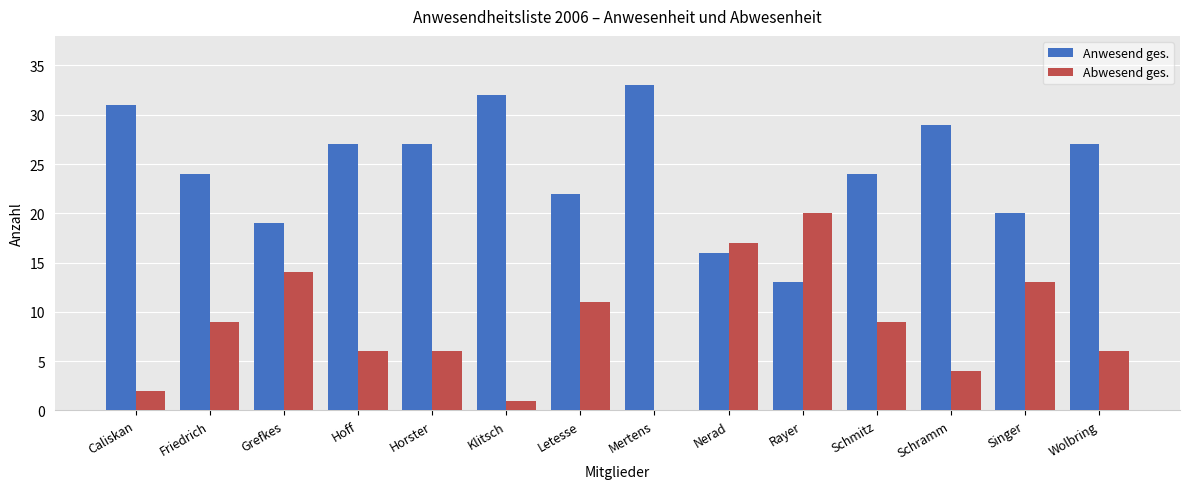

Is it true that Abwesend ges. equals 35 at Rayer?

False